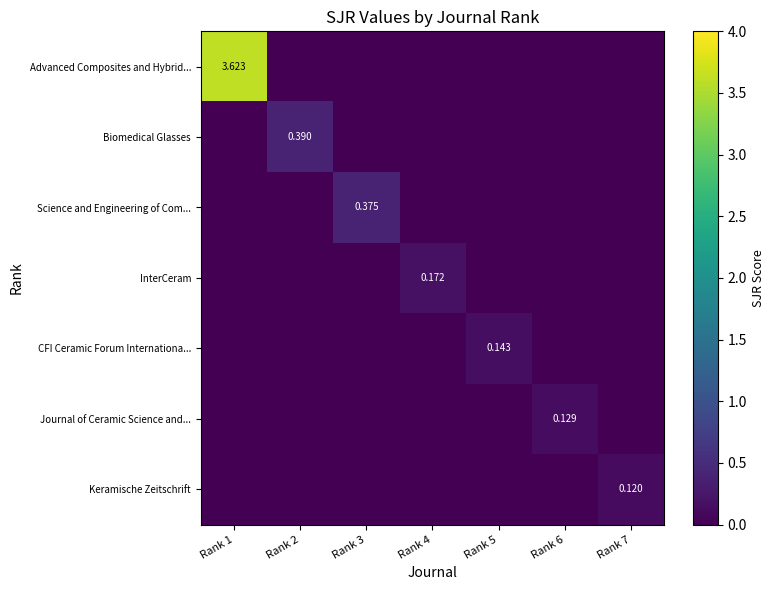

At which label does Journal of Ceramic Science and... reach its peak?

Rank 6